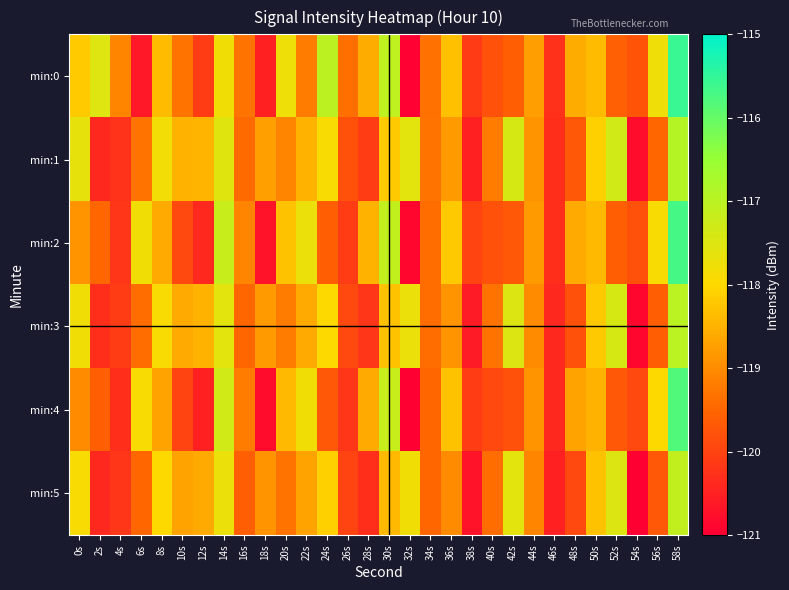

Reading left to right, transcribe all the data shown in this chart.

min:0: 0s=-118.2	2s=-117.5	4s=-119.1	6s=-120.6	8s=-118.4	10s=-119.3	12s=-120.1	14s=-117.8	16s=-119.3	18s=-120.5	20s=-117.8	22s=-119.2	24s=-117.0	26s=-119.4	28s=-118.6	30s=-117.1	32s=-121.0	34s=-119.4	36s=-118.3	38s=-120.1	40s=-119.8	42s=-119.6	44s=-118.8	46s=-120.3	48s=-118.6	50s=-118.4	52s=-119.6	54s=-119.7	56s=-117.8	58s=-115.6
min:1: 0s=-117.7	2s=-120.4	4s=-120.2	6s=-119.3	8s=-117.8	10s=-118.5	12s=-118.5	14s=-117.5	16s=-119.4	18s=-118.7	20s=-119.1	22s=-118.5	24s=-117.9	26s=-119.8	28s=-120.1	30s=-118.2	32s=-117.6	34s=-119.3	36s=-118.8	38s=-120.5	40s=-119.2	42s=-117.4	44s=-118.9	46s=-120.3	48s=-119.7	50s=-118.1	52s=-117.3	54s=-120.8	56s=-119.5	58s=-116.9
min:2: 0s=-118.9	2s=-119.5	4s=-120.2	6s=-117.8	8s=-118.6	10s=-119.9	12s=-120.4	14s=-117.2	16s=-119.1	18s=-120.7	20s=-118.3	22s=-117.7	24s=-119.6	26s=-120.1	28s=-118.5	30s=-117.1	32s=-120.9	34s=-119.4	36s=-118.2	38s=-120.0	40s=-119.8	42s=-119.7	44s=-118.8	46s=-120.3	48s=-118.6	50s=-118.4	52s=-119.6	54s=-119.8	56s=-117.9	58s=-115.7
min:3: 0s=-117.8	2s=-120.3	4s=-120.1	6s=-119.4	8s=-117.9	10s=-118.6	12s=-118.5	14s=-117.6	16s=-119.5	18s=-118.8	20s=-119.2	22s=-118.6	24s=-118.0	26s=-119.9	28s=-120.2	30s=-118.3	32s=-117.7	34s=-119.4	36s=-118.9	38s=-120.6	40s=-119.3	42s=-117.5	44s=-119.0	46s=-120.4	48s=-119.8	50s=-118.2	52s=-117.4	54s=-120.9	56s=-119.6	58s=-117.0
min:4: 0s=-119.0	2s=-119.6	4s=-120.3	6s=-117.9	8s=-118.7	10s=-120.0	12s=-120.5	14s=-117.3	16s=-119.2	18s=-120.8	20s=-118.4	22s=-117.8	24s=-119.7	26s=-120.2	28s=-118.6	30s=-117.2	32s=-121.0	34s=-119.5	36s=-118.3	38s=-120.1	40s=-119.9	42s=-119.8	44s=-118.9	46s=-120.4	48s=-118.7	50s=-118.5	52s=-119.7	54s=-119.9	56s=-118.0	58s=-115.8
min:5: 0s=-117.9	2s=-120.4	4s=-120.2	6s=-119.5	8s=-118.0	10s=-118.7	12s=-118.6	14s=-117.7	16s=-119.6	18s=-118.9	20s=-119.3	22s=-118.7	24s=-118.1	26s=-120.0	28s=-120.3	30s=-118.4	32s=-117.8	34s=-119.5	36s=-119.0	38s=-120.7	40s=-119.4	42s=-117.6	44s=-119.1	46s=-120.5	48s=-119.9	50s=-118.3	52s=-117.5	54s=-121.0	56s=-119.7	58s=-117.1